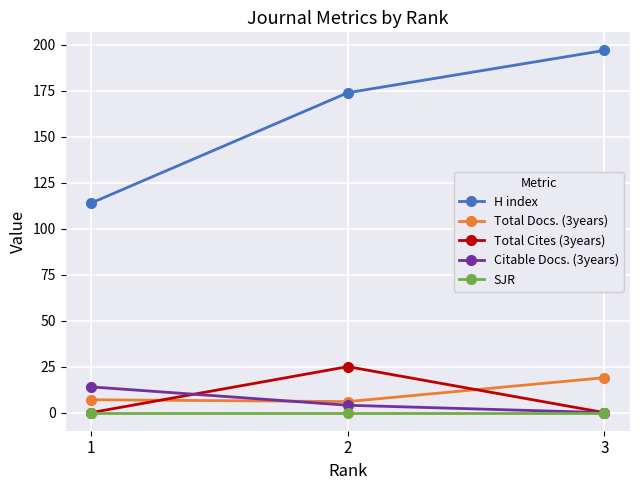

How many categories are shown in the chart?

3